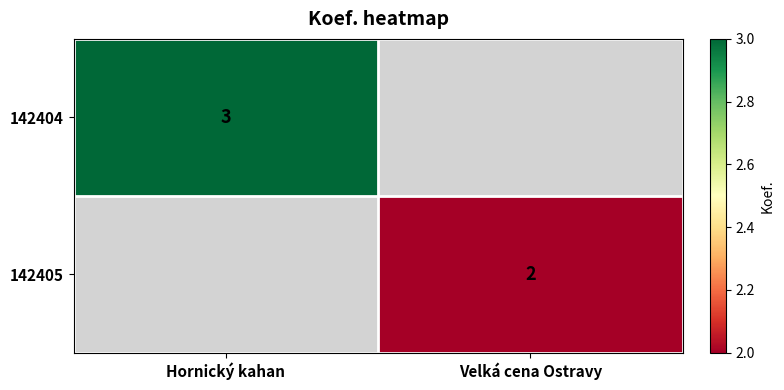

True or false: 142405 has a value of 1 at Velká cena Ostravy.

False